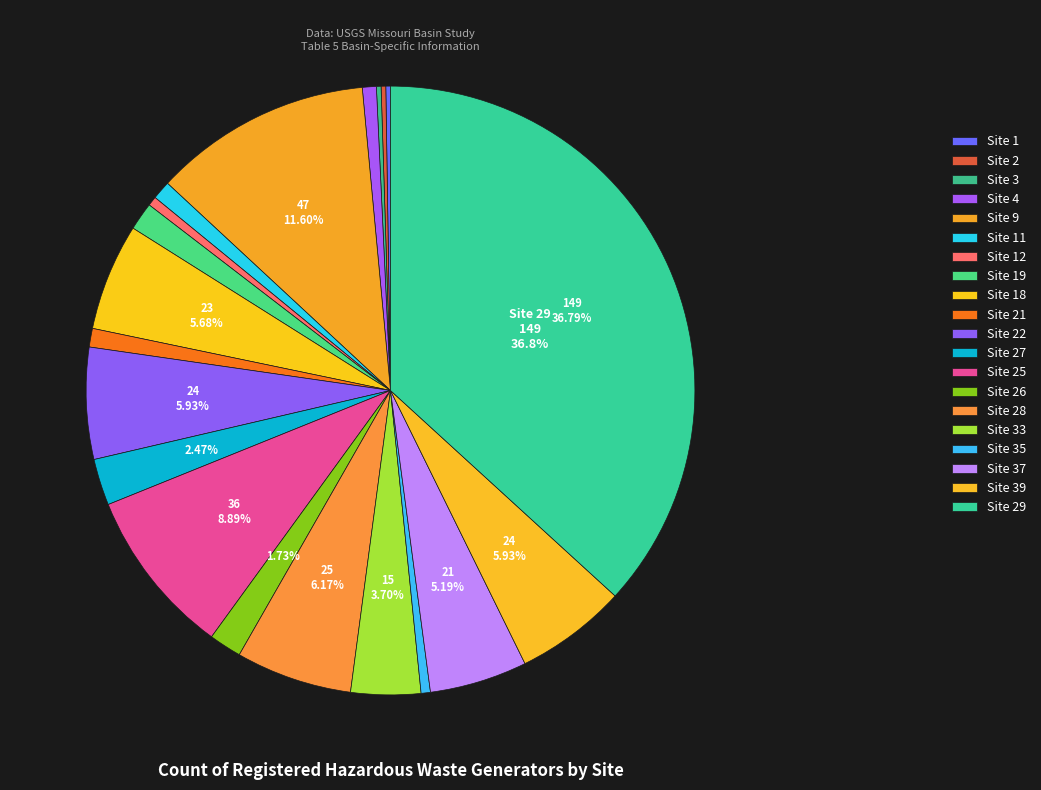

Rank the categories by value from lowest to highest.

Site 1, Site 2, Site 3, Site 12, Site 35, Site 4, Site 11, Site 21, Site 19, Site 26, Site 27, Site 33, Site 37, Site 18, Site 22, Site 39, Site 28, Site 25, Site 9, Site 29